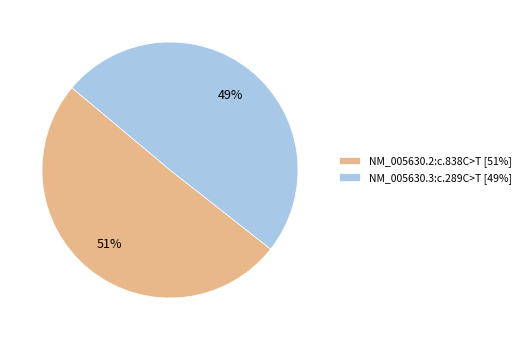

Is the sum of NM_005630.3:c.289C>T [49%] and NM_005630.2:c.838C>T [51%] greater than half?

Yes